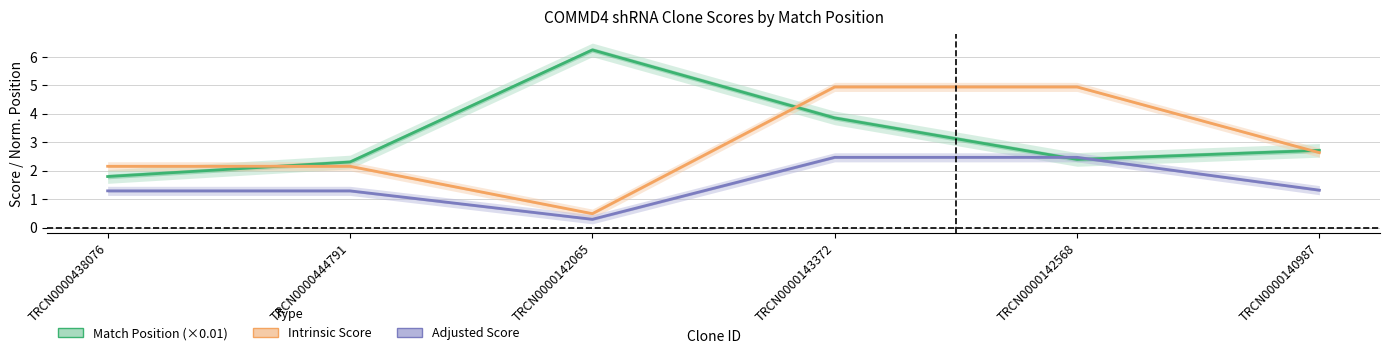

What is the sum of the Adjusted Score values at TRCN0000142065 and TRCN0000142568?

2.8